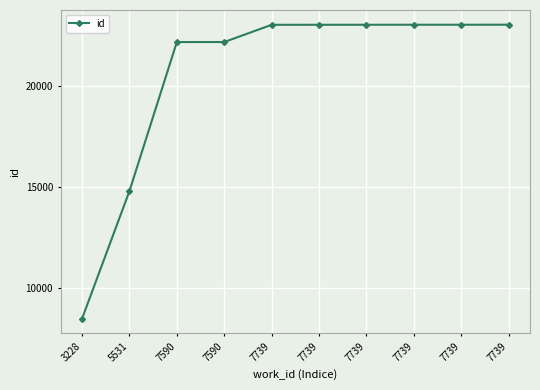

Is this an area chart (filled region under the line)?

No